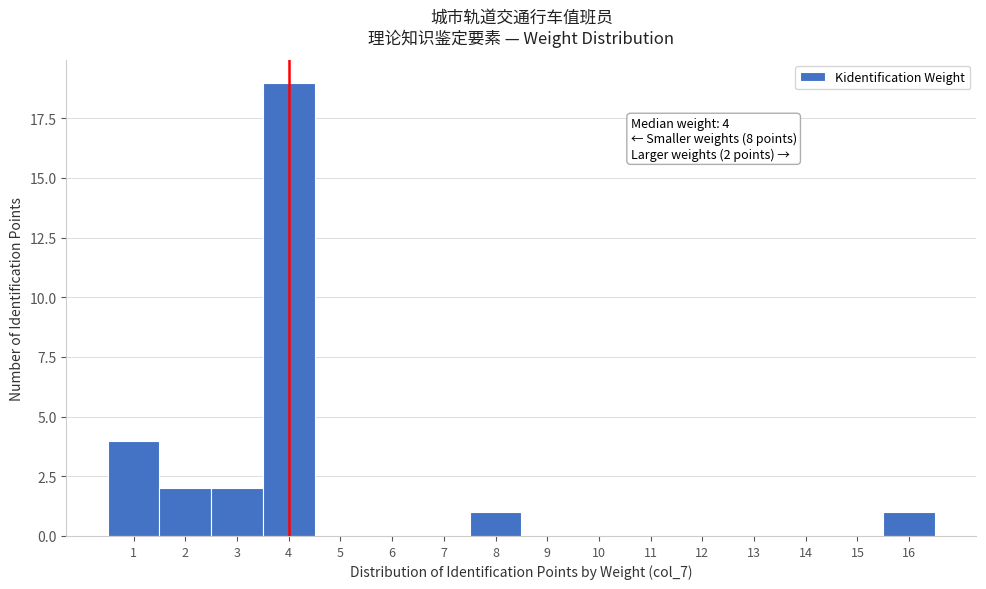

Over which range of the x-axis is the bar tallest?

3.5 to 4.5